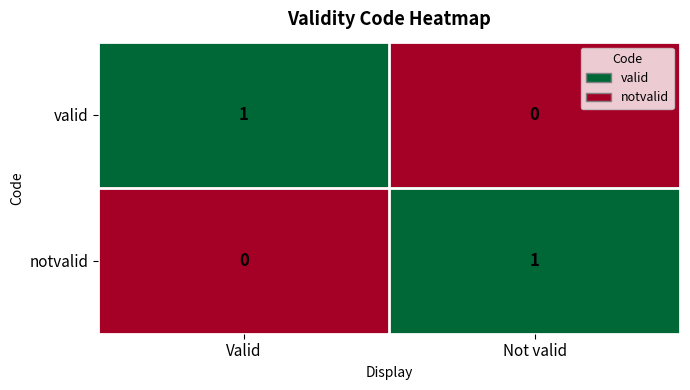

At which label does notvalid reach its peak?

Not valid